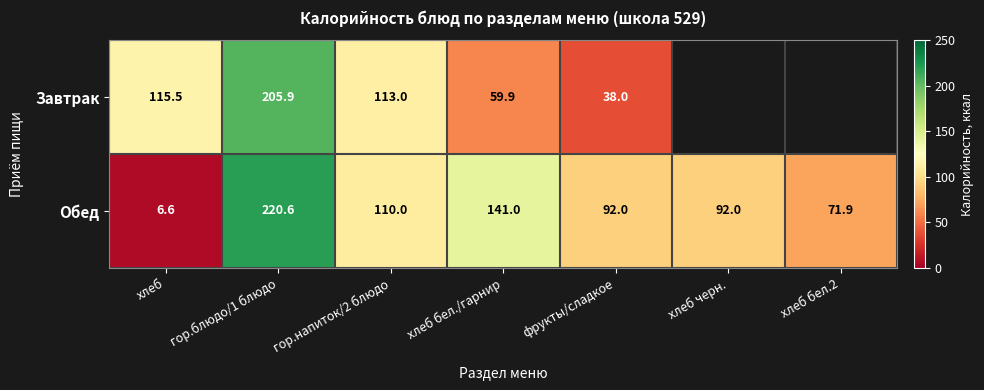

Which category has the highest value across all series?

гор.блюдо/1 блюдо